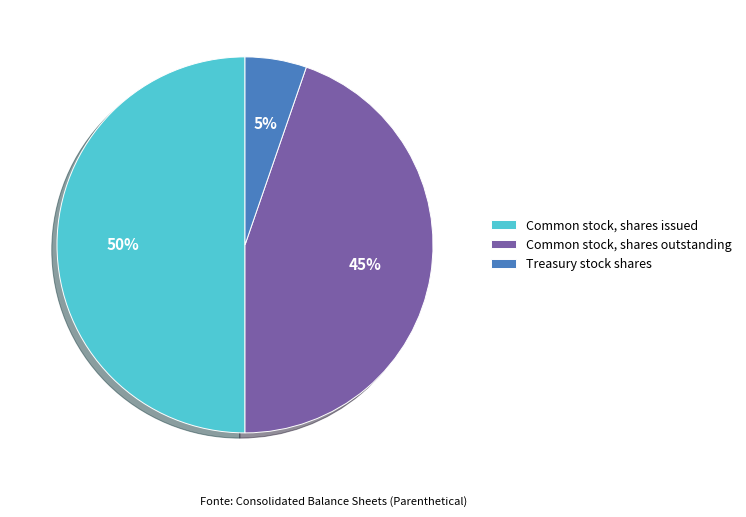

To the nearest percent, what portion does Common stock, shares outstanding represent?

45%